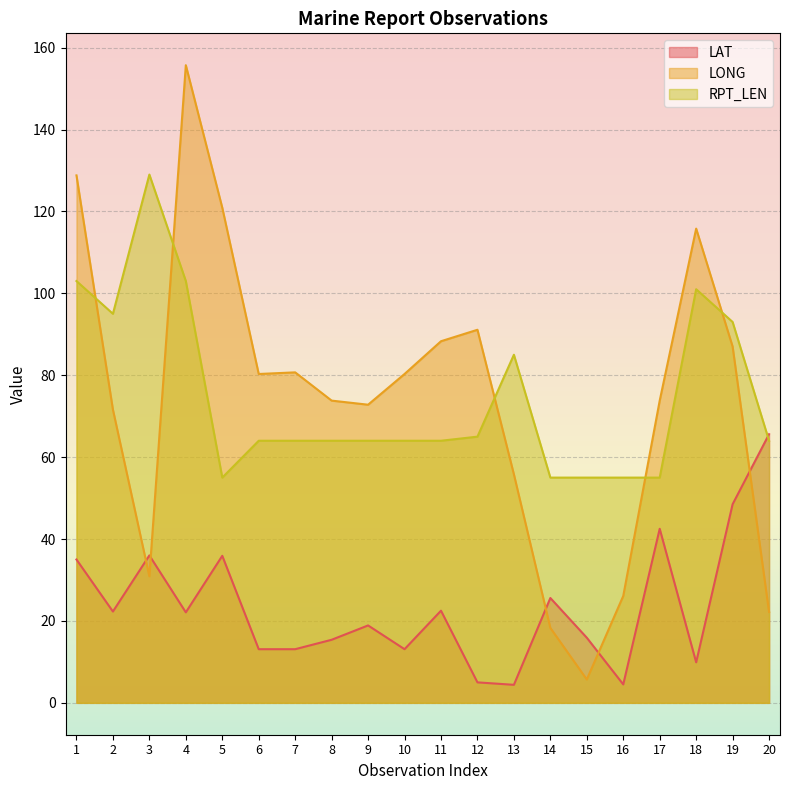

What is the average value of the RPT_LEN series?

74.8